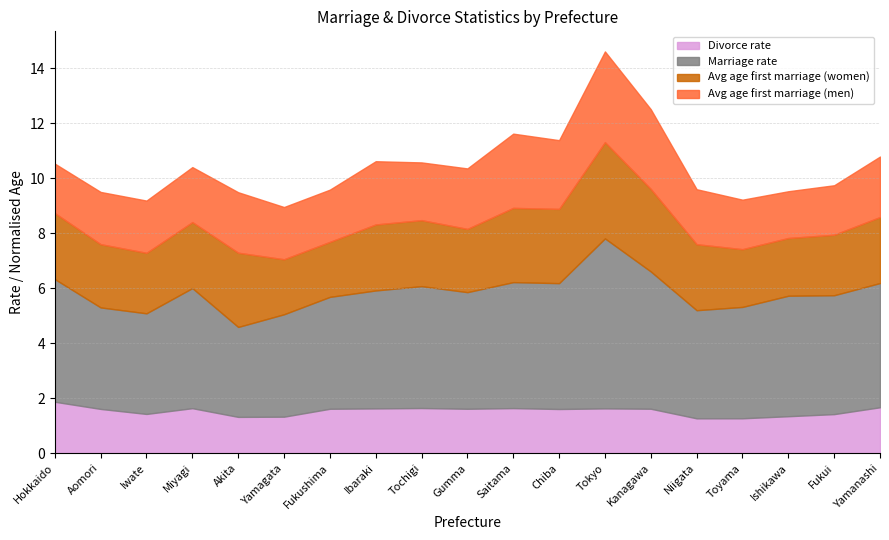

Rank the categories by Divorce rate value from lowest to highest.

Niigata, Toyama, Akita, Yamagata, Ishikawa, Fukui, Iwate, Chiba, Aomori, Fukushima, Gumma, Kanagawa, Ibaraki, Tokyo, Miyagi, Saitama, Tochigi, Yamanashi, Hokkaido